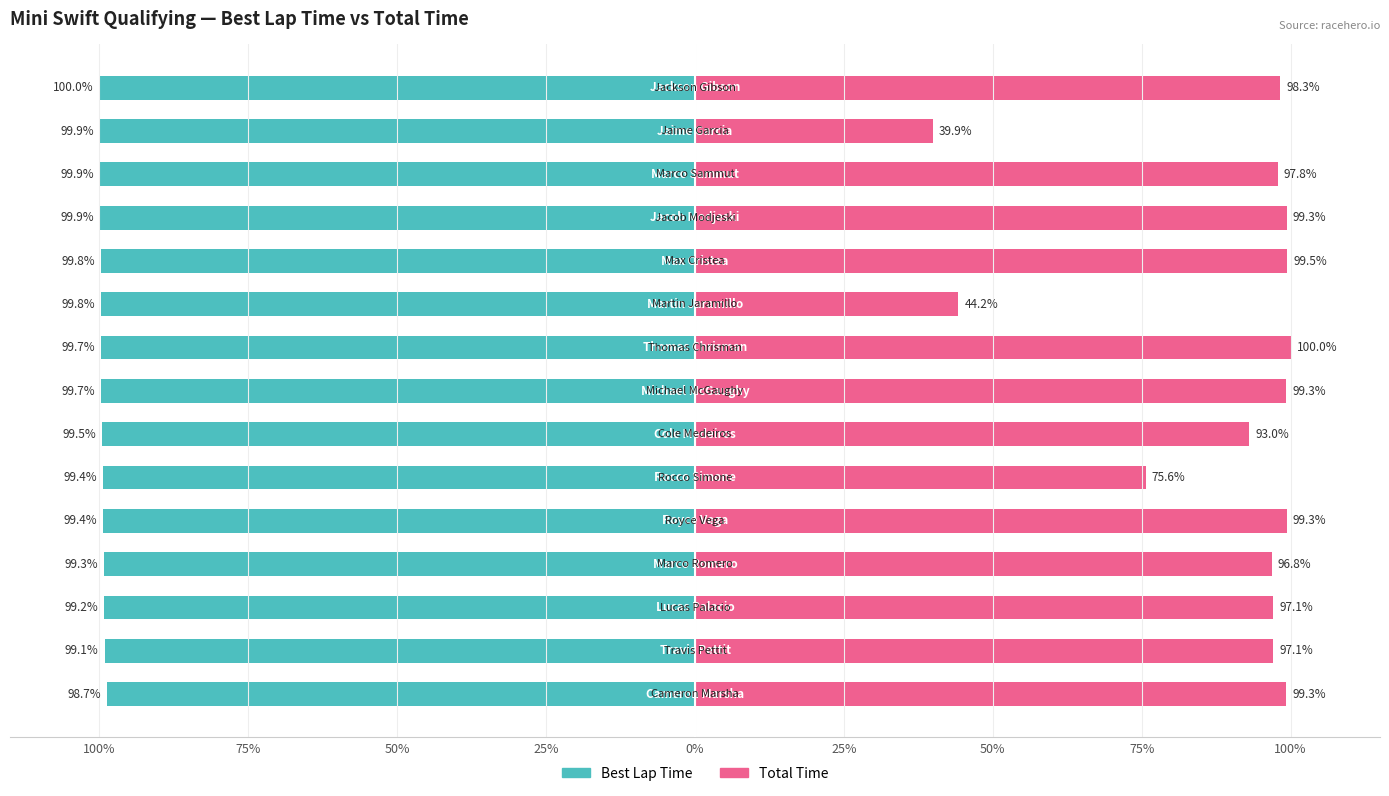

Between 11 and 25%, which is larger?

25%